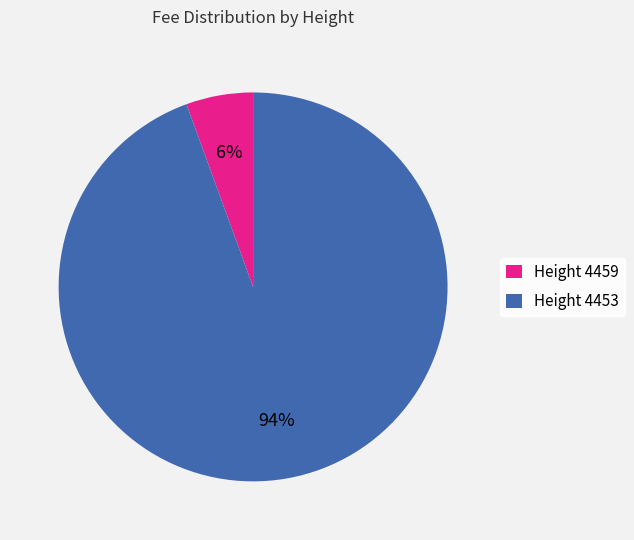

Rank the categories by value from lowest to highest.

Height 4459, Height 4453